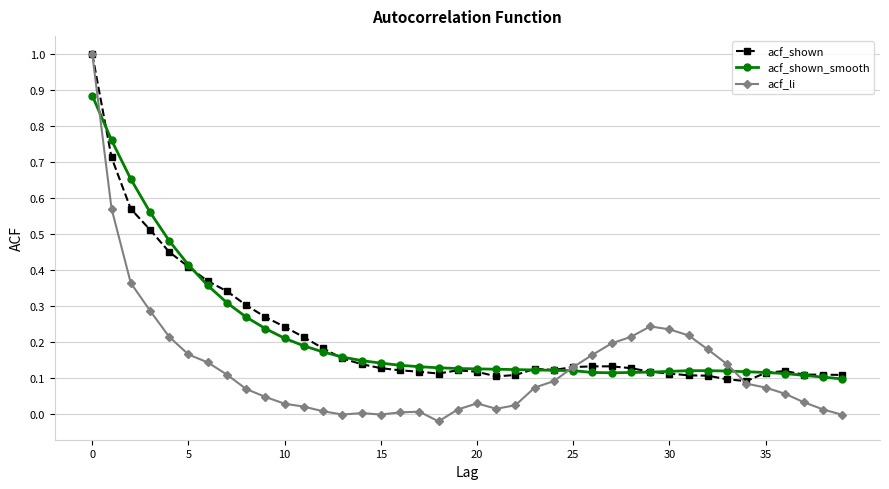

What is the maximum value shown in the chart?

1.0